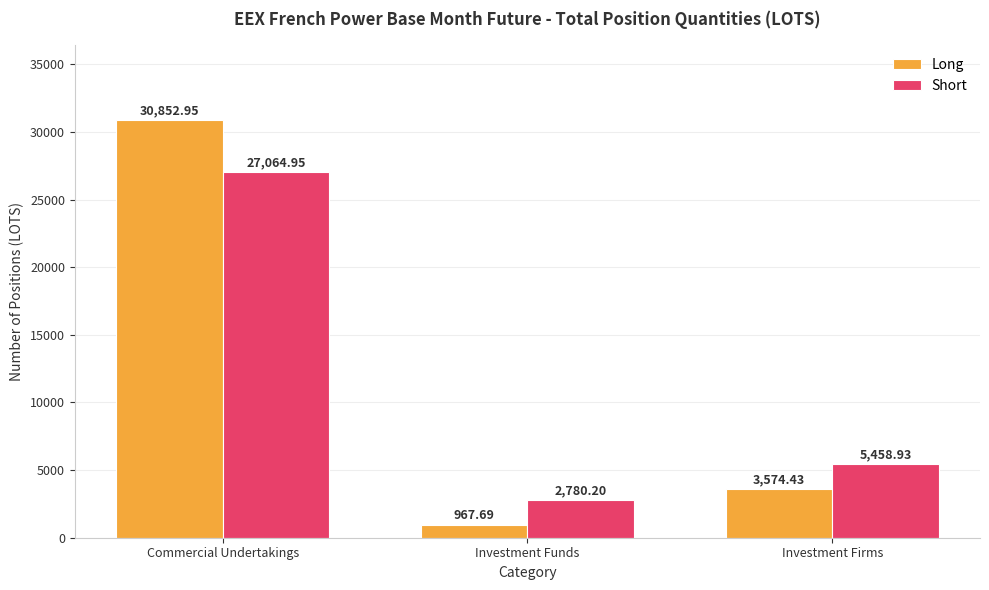

At which category is the sum across all series the highest?

Commercial Undertakings